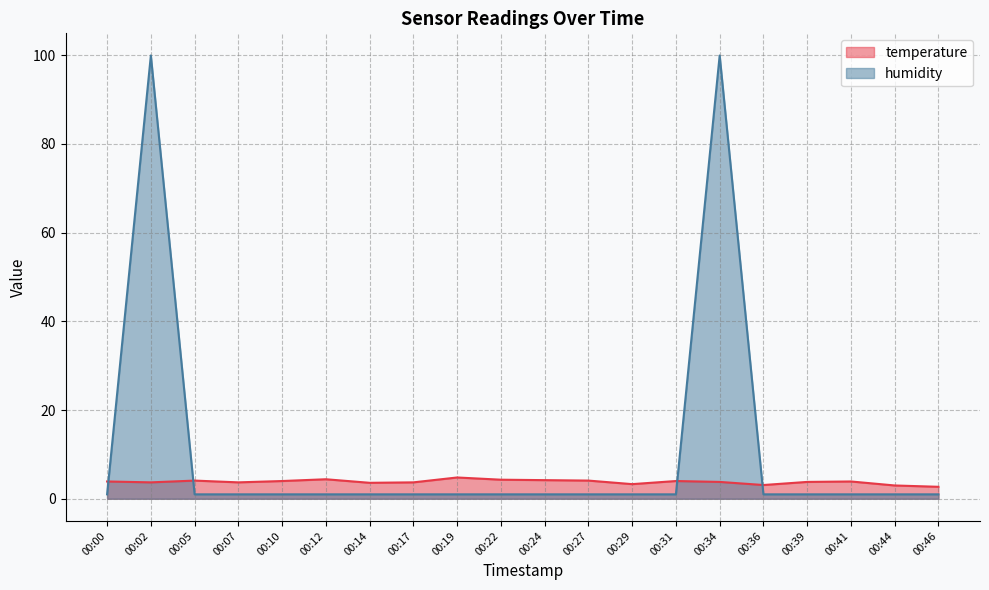

What are all the series names shown in the legend?

temperature, humidity